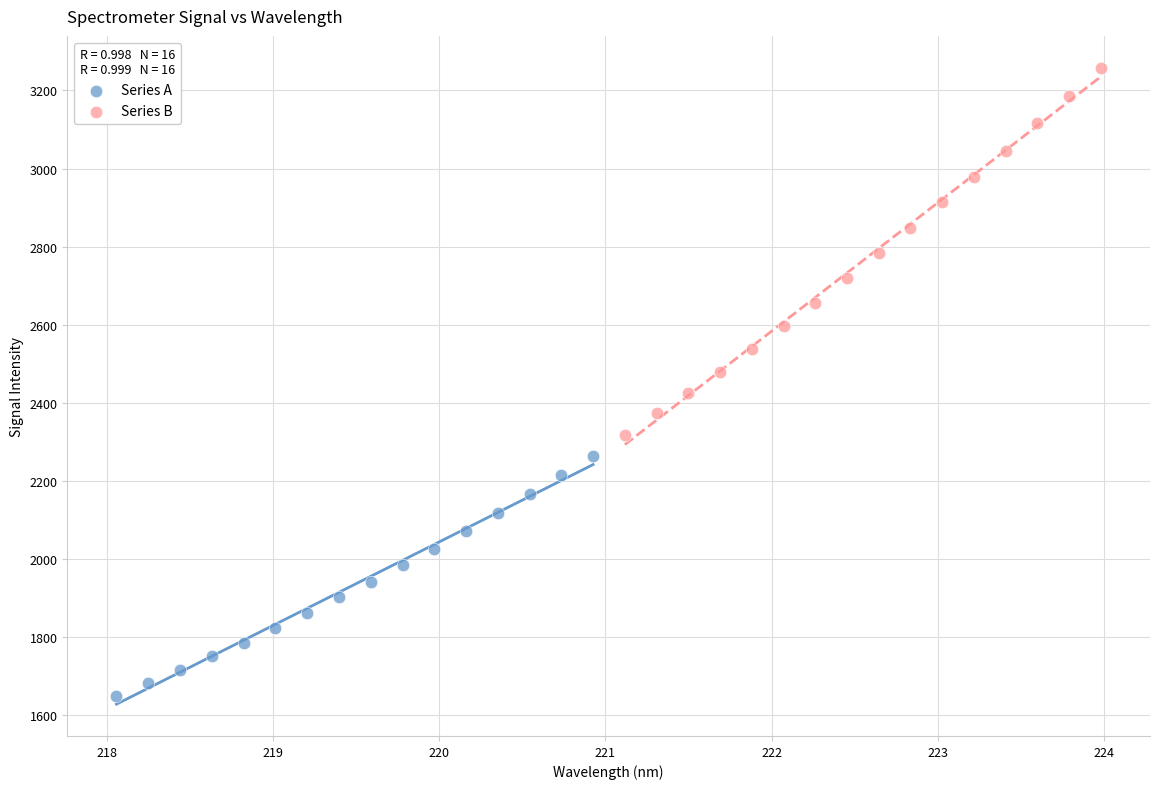

Which series has the largest Y range (max minus min)?

Series B